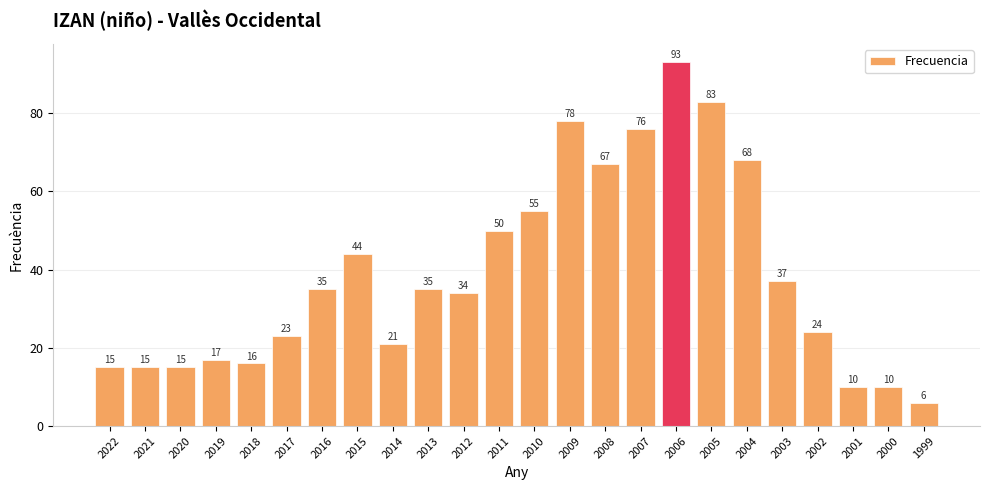

What is the sum of all values?

927